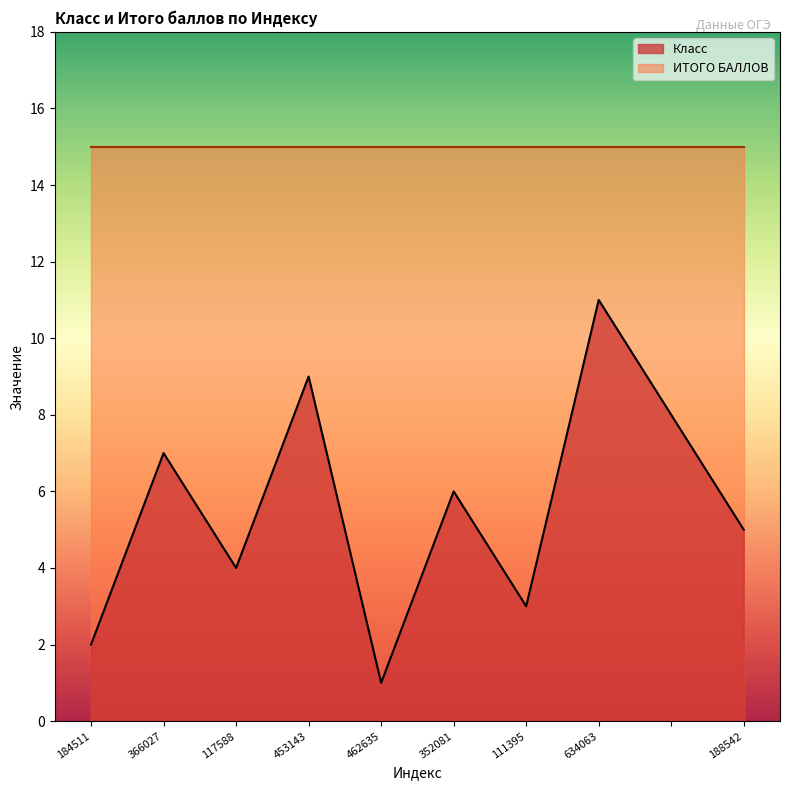

Which category has the lowest value across all series?

462635